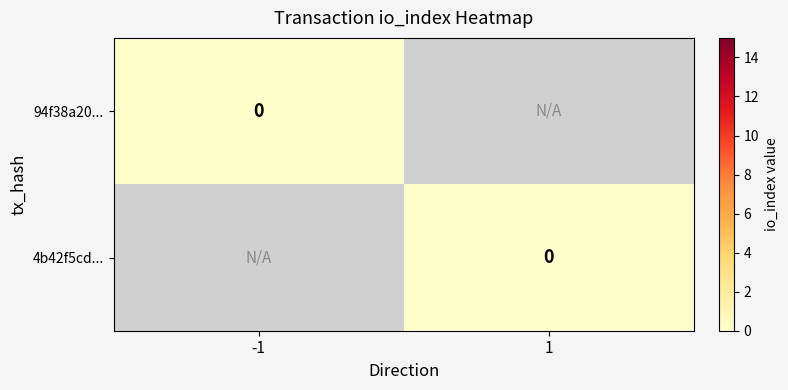

Which series changed the most between direction and io_index?

4b42f5cd5ef2b6b7626b8174d3418c1c7b589e8